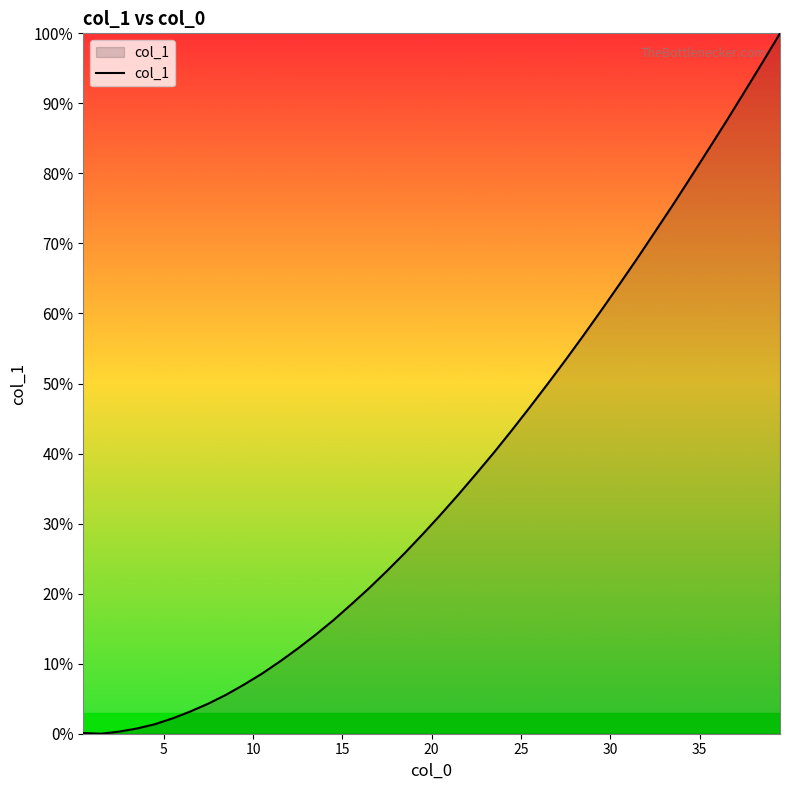

What is the average value?

36.8